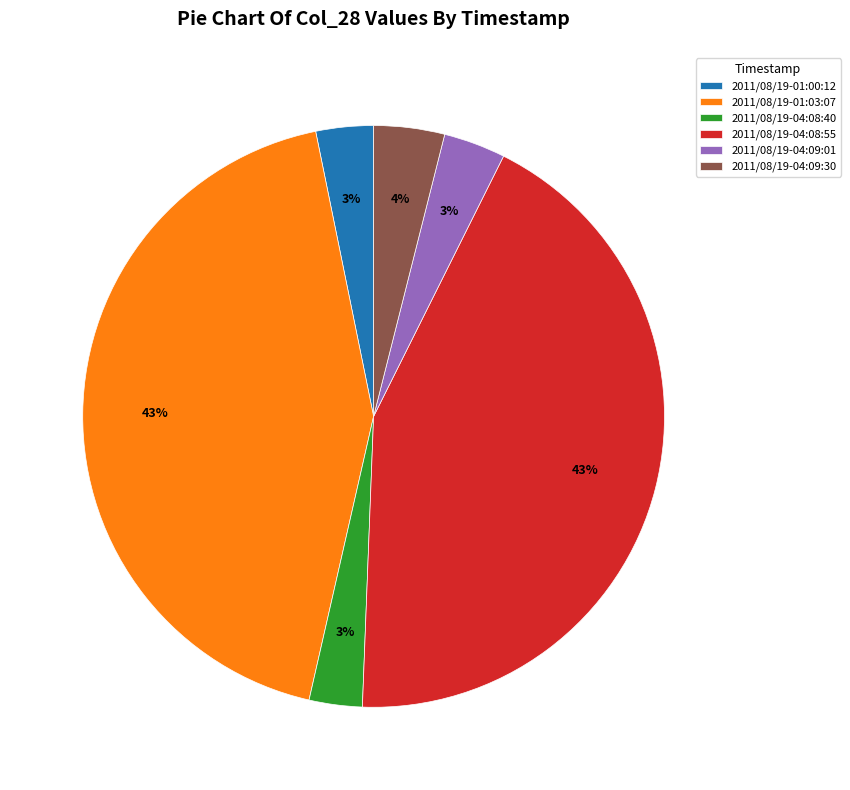

Which has a higher value, 2011/08/19-01:00:12 or 2011/08/19-04:08:55?

2011/08/19-04:08:55